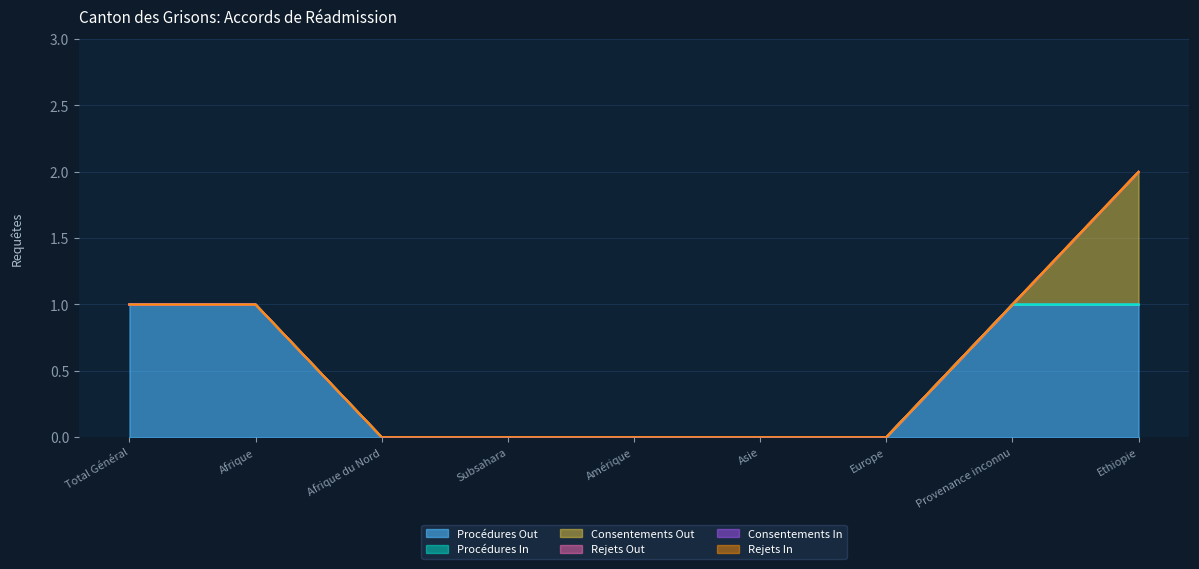

Reading left to right, list all the values displayed in this chart.

Procédures Out: Total Général=1	Afrique=1	Afrique du Nord=0	Subsahara=0	Amérique=0	Asie=0	Europe=0	Provenance inconnu=1	Ethiopie=1
Procédures In: Total Général=0	Afrique=0	Afrique du Nord=0	Subsahara=0	Amérique=0	Asie=0	Europe=0	Provenance inconnu=0	Ethiopie=0
Consentements Out: Total Général=0	Afrique=0	Afrique du Nord=0	Subsahara=0	Amérique=0	Asie=0	Europe=0	Provenance inconnu=0	Ethiopie=1
Rejets Out: Total Général=0	Afrique=0	Afrique du Nord=0	Subsahara=0	Amérique=0	Asie=0	Europe=0	Provenance inconnu=0	Ethiopie=0
Consentements In: Total Général=0	Afrique=0	Afrique du Nord=0	Subsahara=0	Amérique=0	Asie=0	Europe=0	Provenance inconnu=0	Ethiopie=0
Rejets In: Total Général=0	Afrique=0	Afrique du Nord=0	Subsahara=0	Amérique=0	Asie=0	Europe=0	Provenance inconnu=0	Ethiopie=0